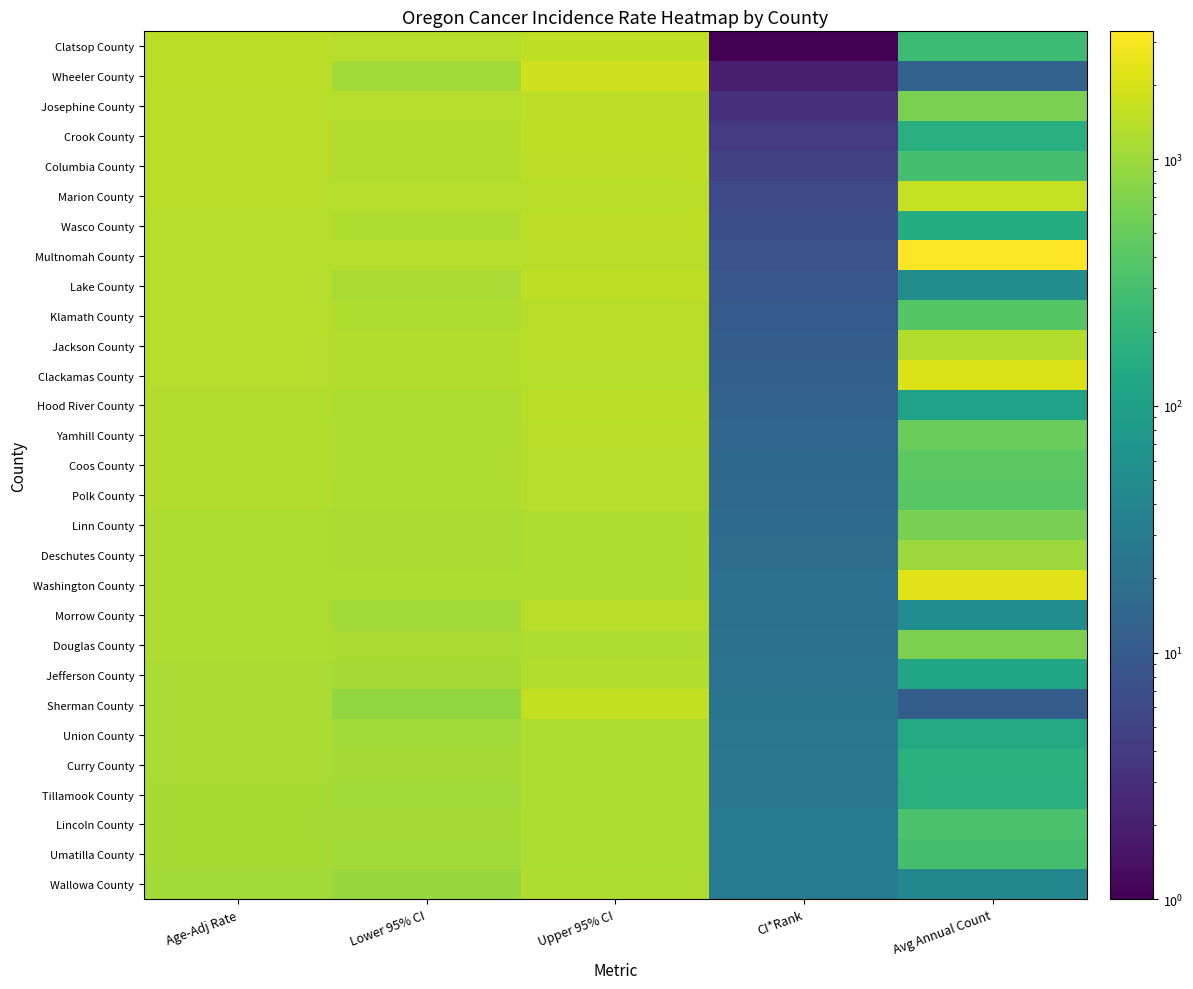

What is the spread (max minus min) of values at Avg Annual Count?

3288.0